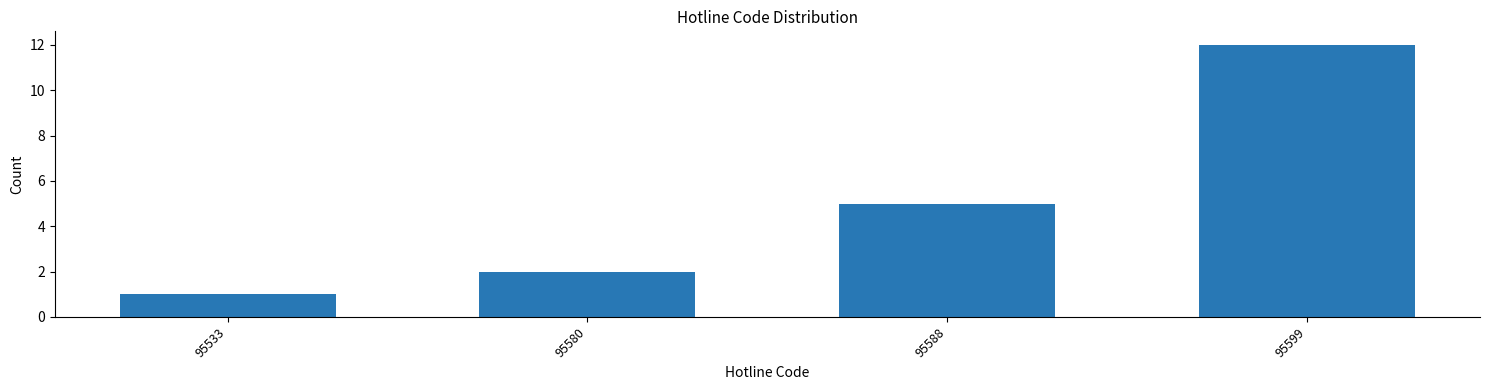

Reading left to right, extract all data points from this chart.

95533=1	95580=2	95588=5	95599=12